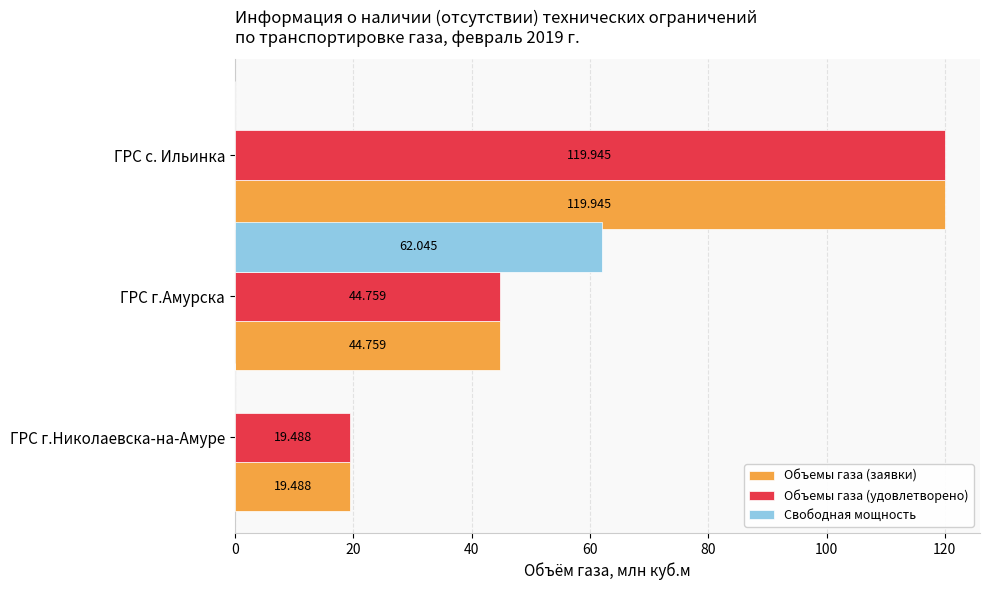

Between ГРС г.Николаевска-на-Амуре and ГРС г.Амурска, which series saw the biggest shift?

Свободная мощность